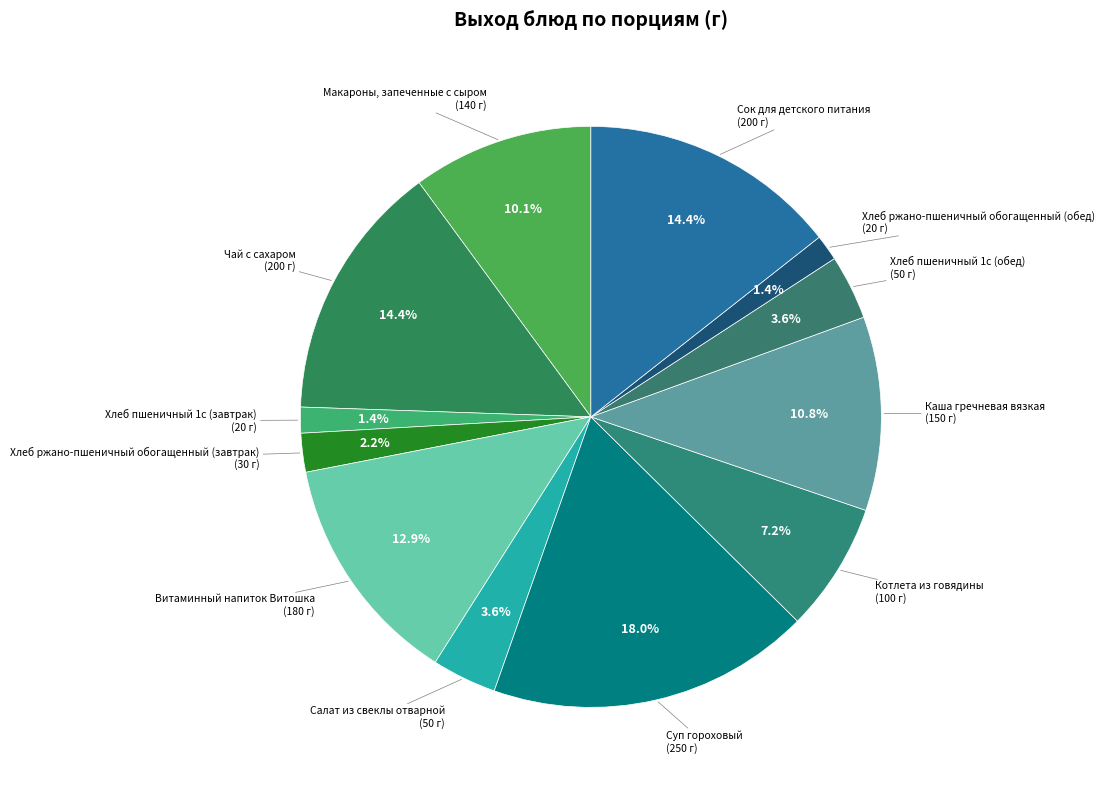

How many segments does this pie chart have?

12